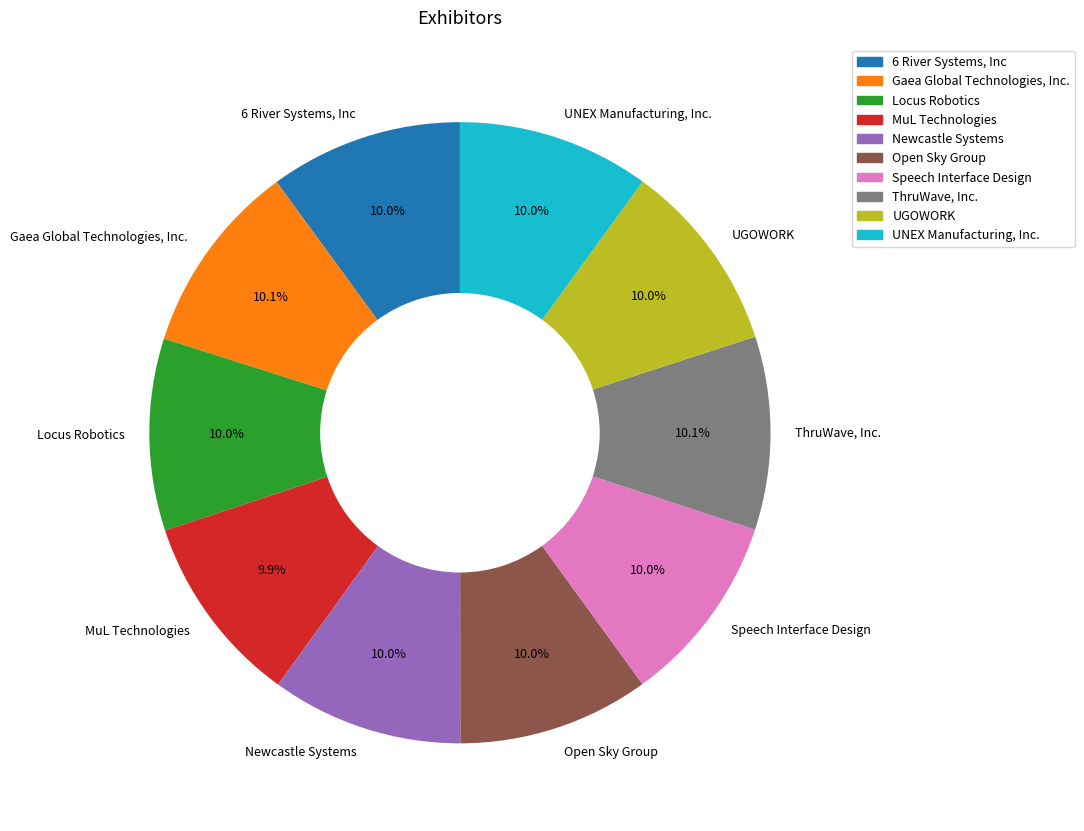

The Speech Interface Design slice represents 10% of the pie. True or false?

True